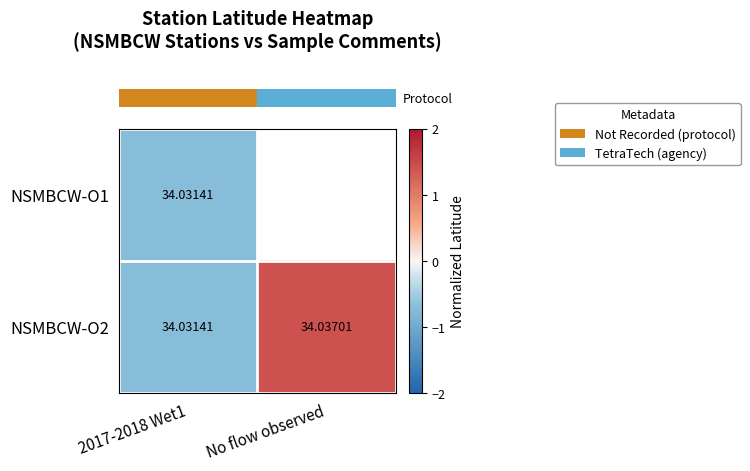

List the series in order of their peak value, highest first.

row_1, row_0